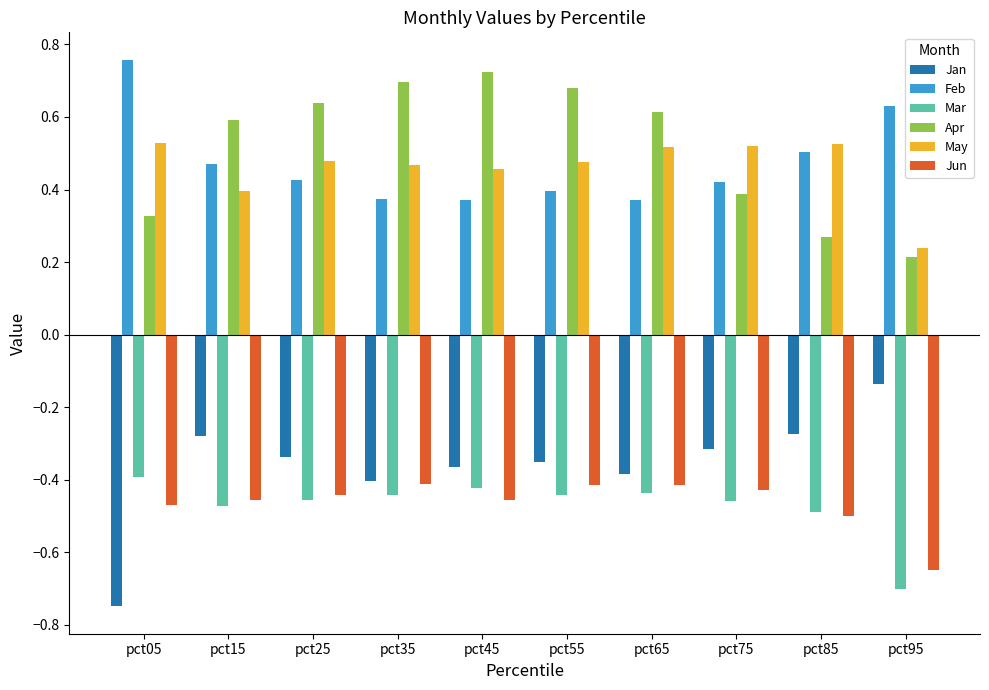

Are the bars horizontal?

No